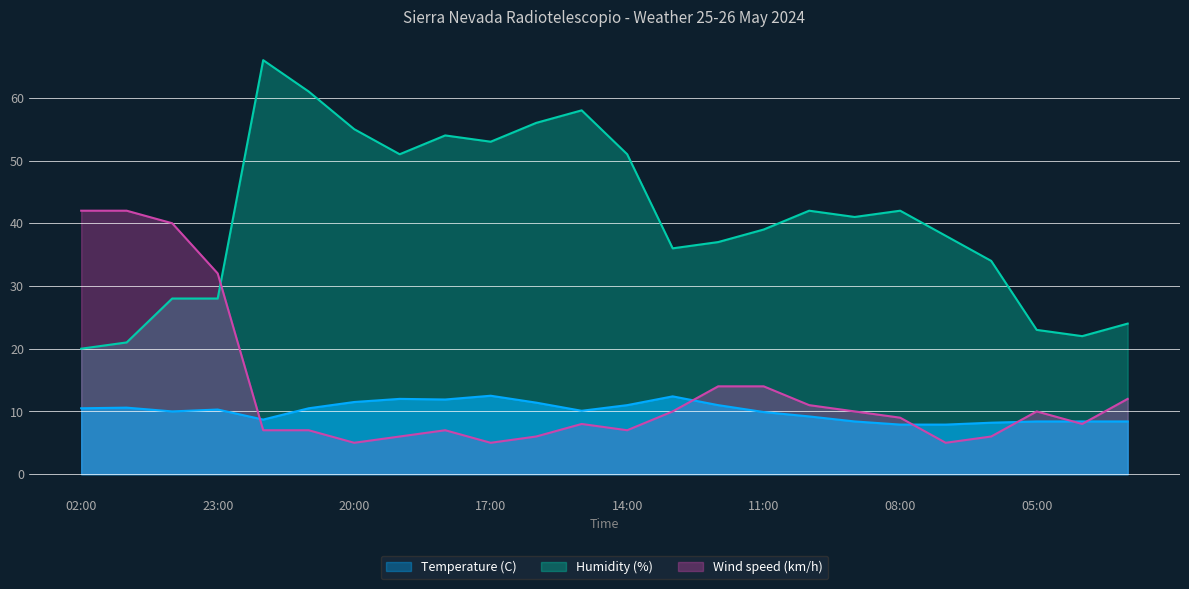

Between 22:00 and 05:00, which is larger?

22:00